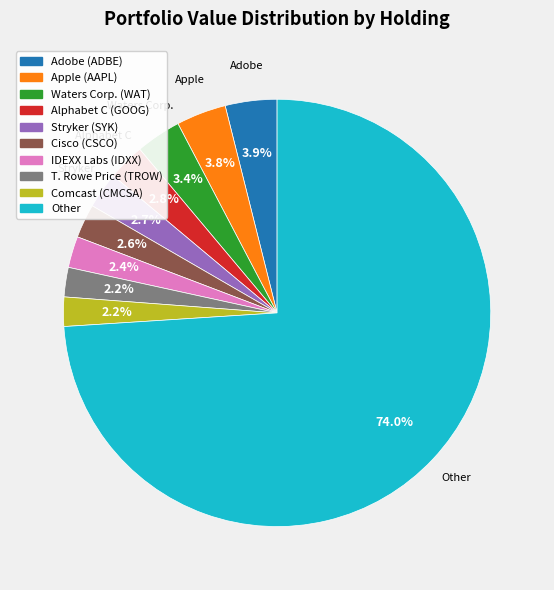

True or false: Apple (AAPL) accounts for 4% of the total.

True